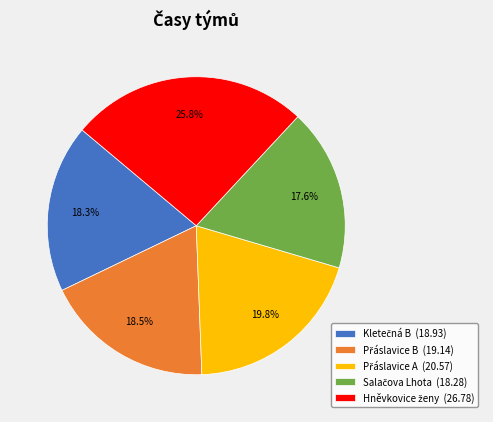

Is there any slice that represents more than half of the pie?

No